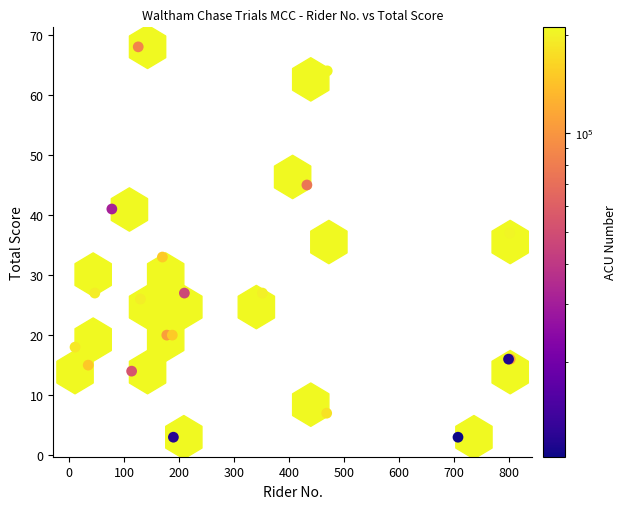

What Y value in the scatter plot is closest to 35?

36